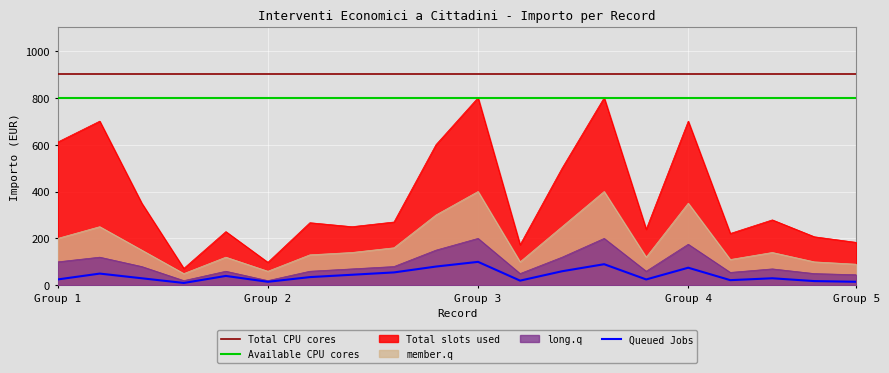

What is the approximate value of Total CPU cores at 18?

900